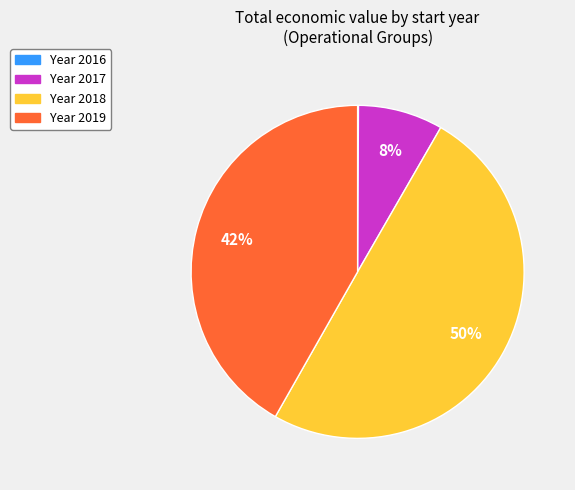

Which slice is the largest?

Year 2018